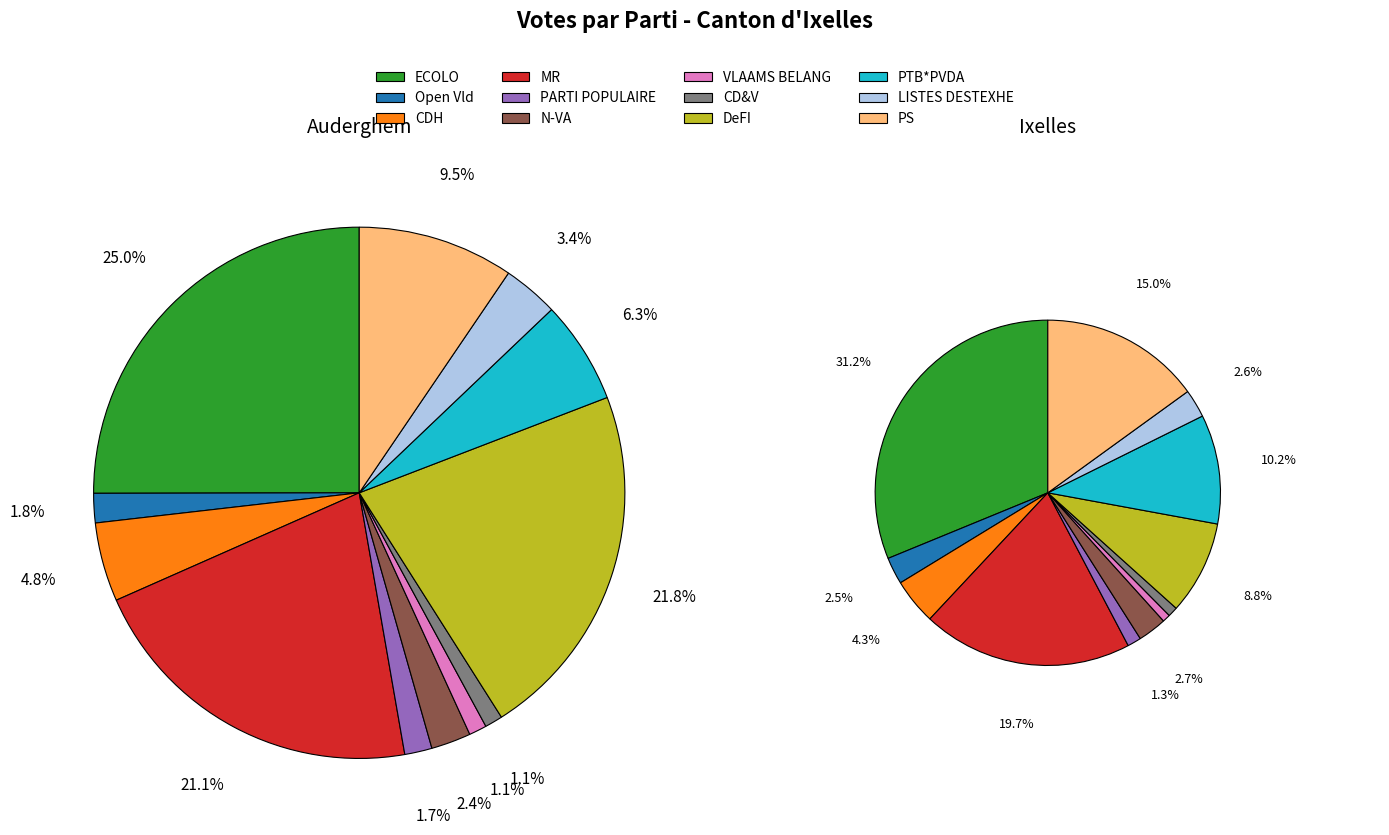

To the nearest percent, what percentage of the pie is values_auderghem?

25%